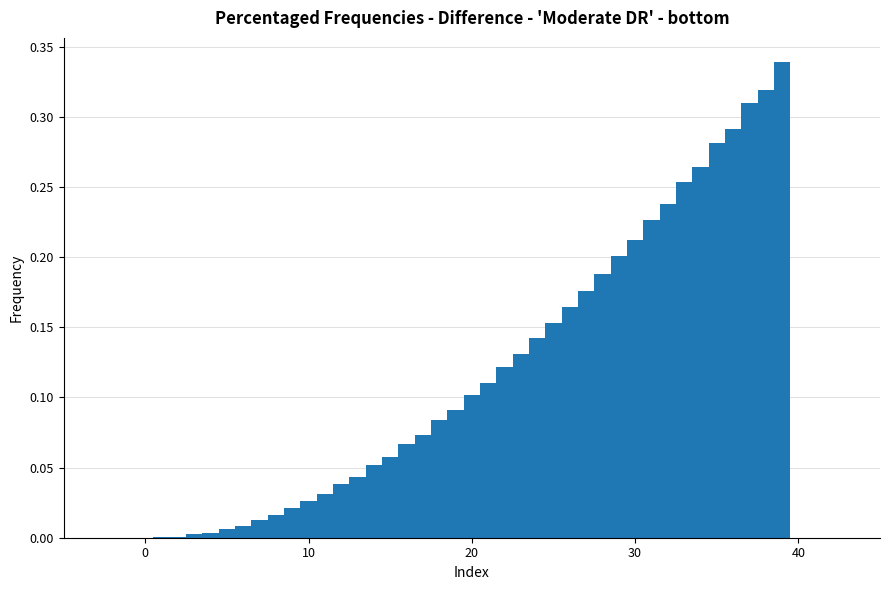

Around what value on the x-axis is the tallest bar? Give the approximate position of its centre, as read against the axis.

39